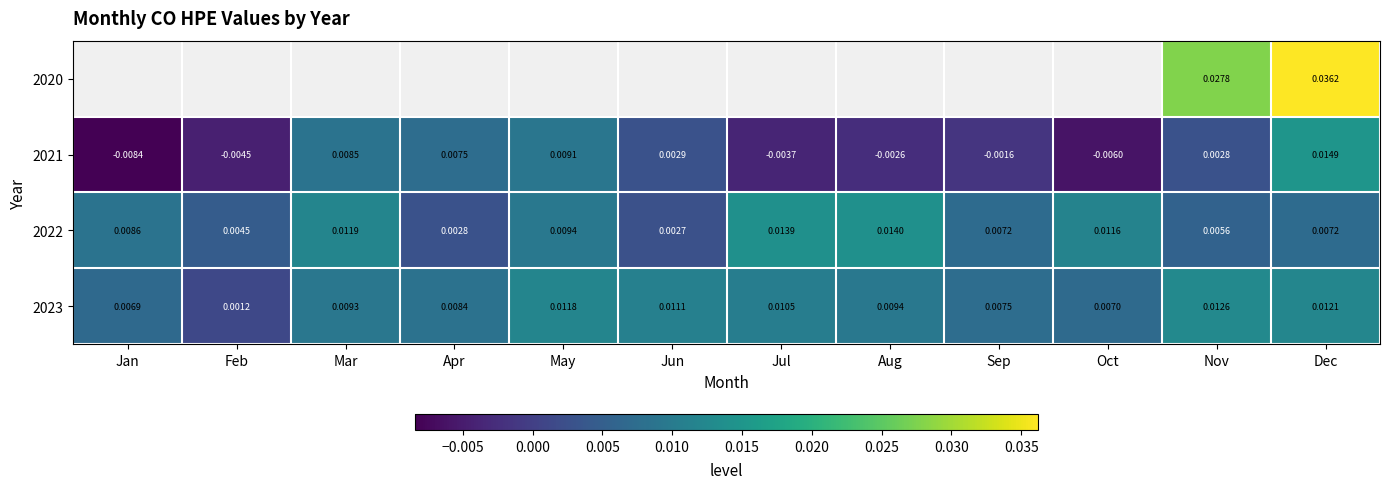

Which category has the highest value in the 2021 series?

Dec